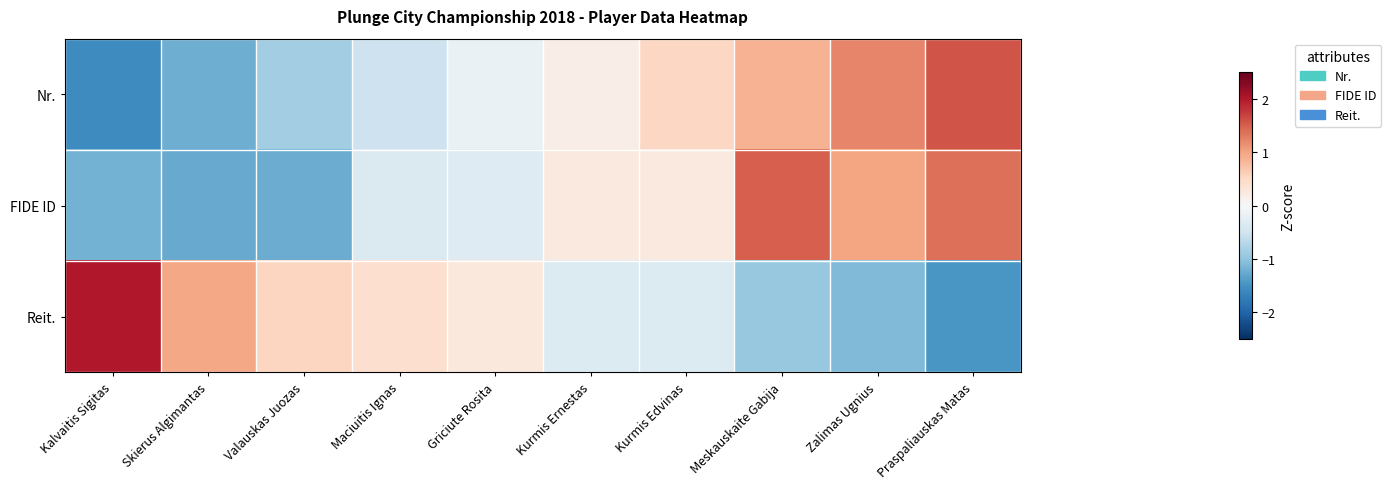

Which has a higher value, Meskauskaite Gabija or Maciuitis Ignas?

Meskauskaite Gabija